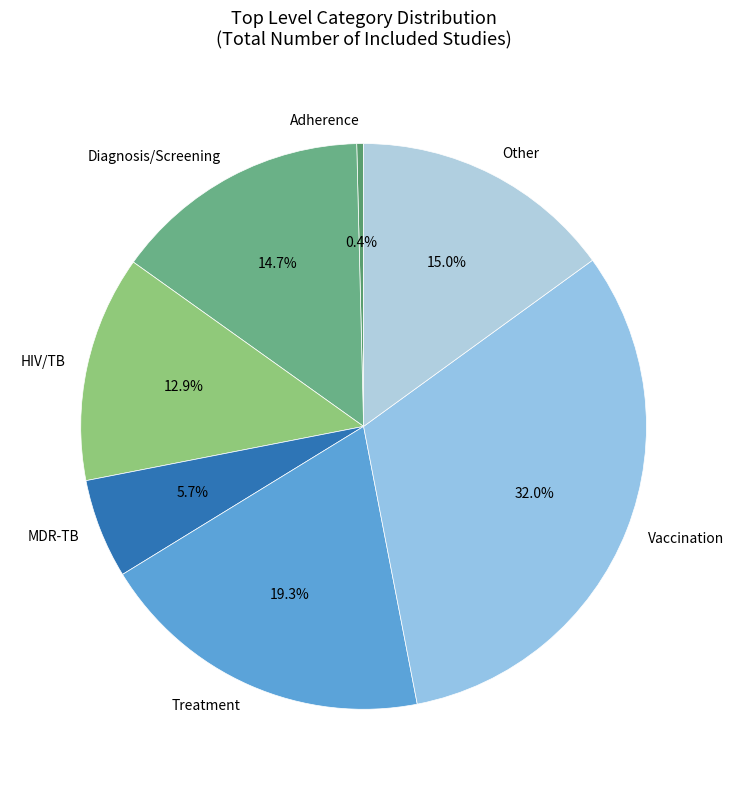

Which category has the biggest portion of the pie?

Vaccination